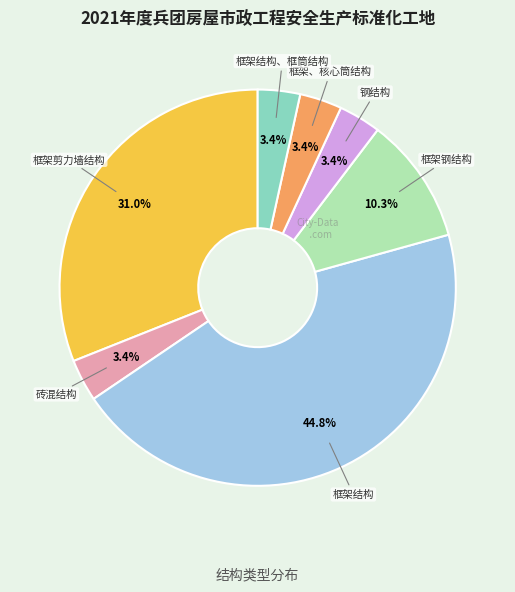

True or false: 钢结构 accounts for 10% of the total.

False